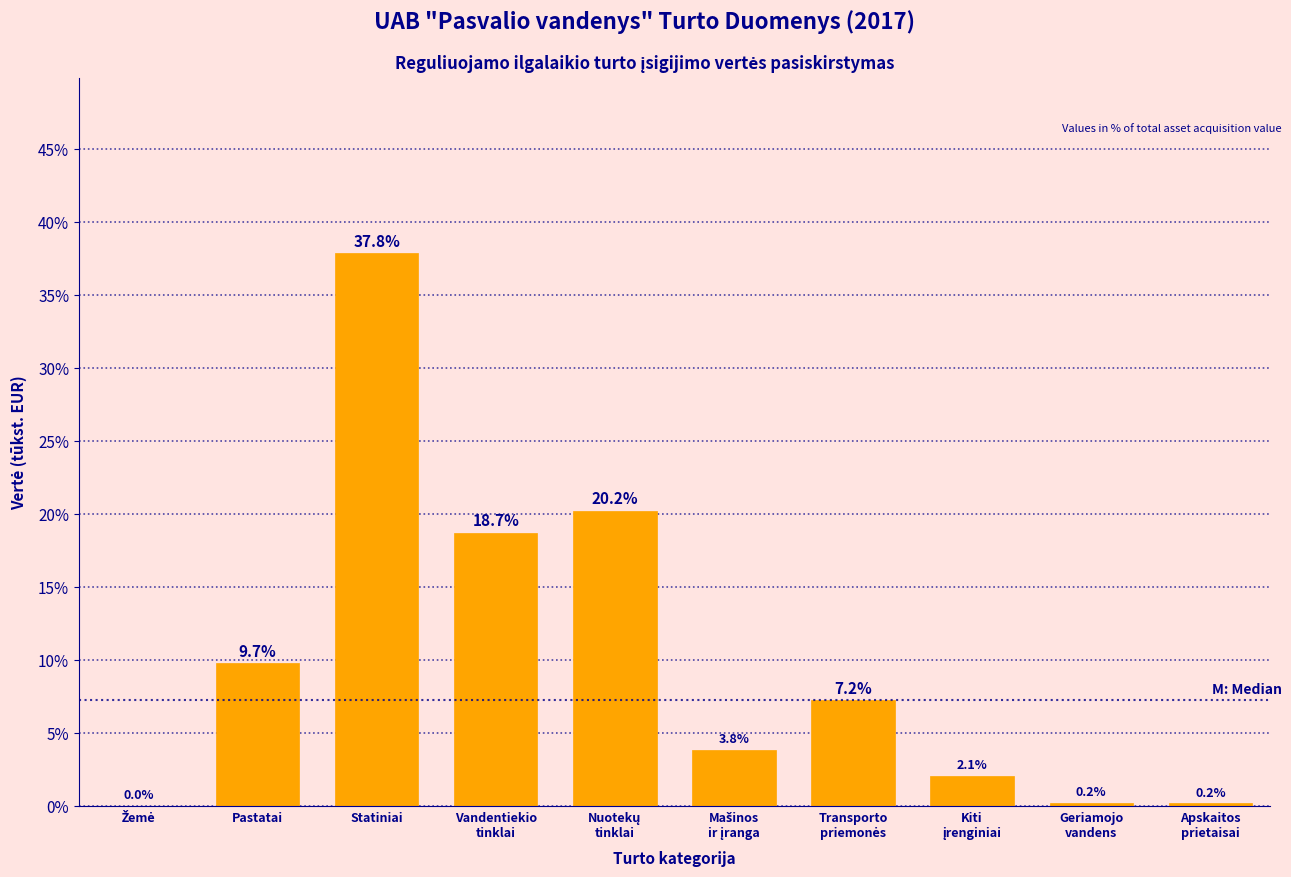

At which label does the data first exceed 7?

Pastatai